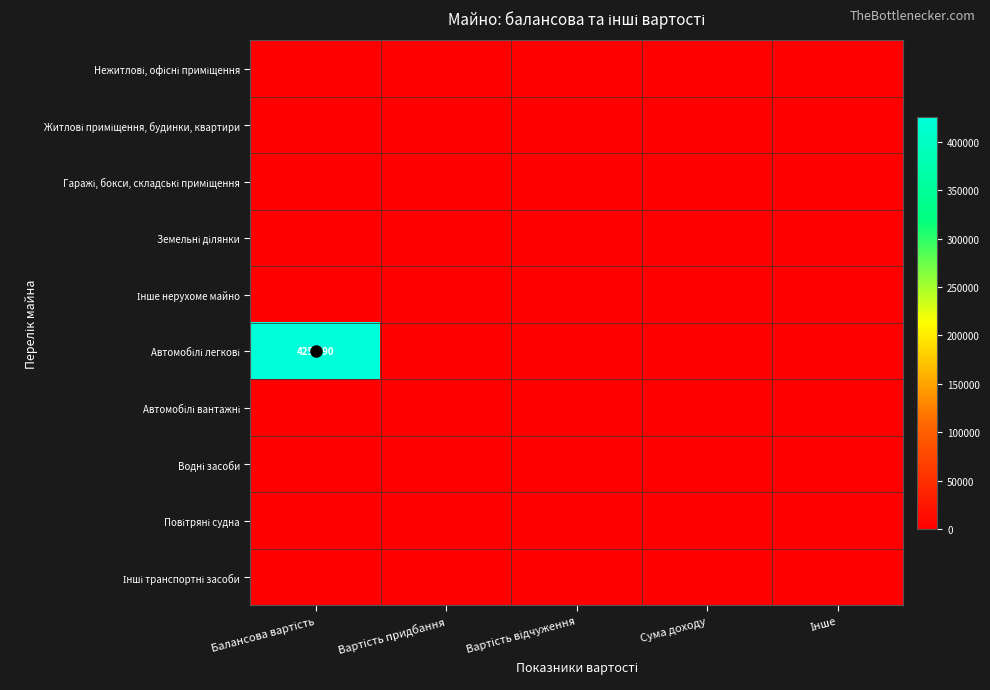

Between Інше and Вартість придбання, which is larger?

Інше